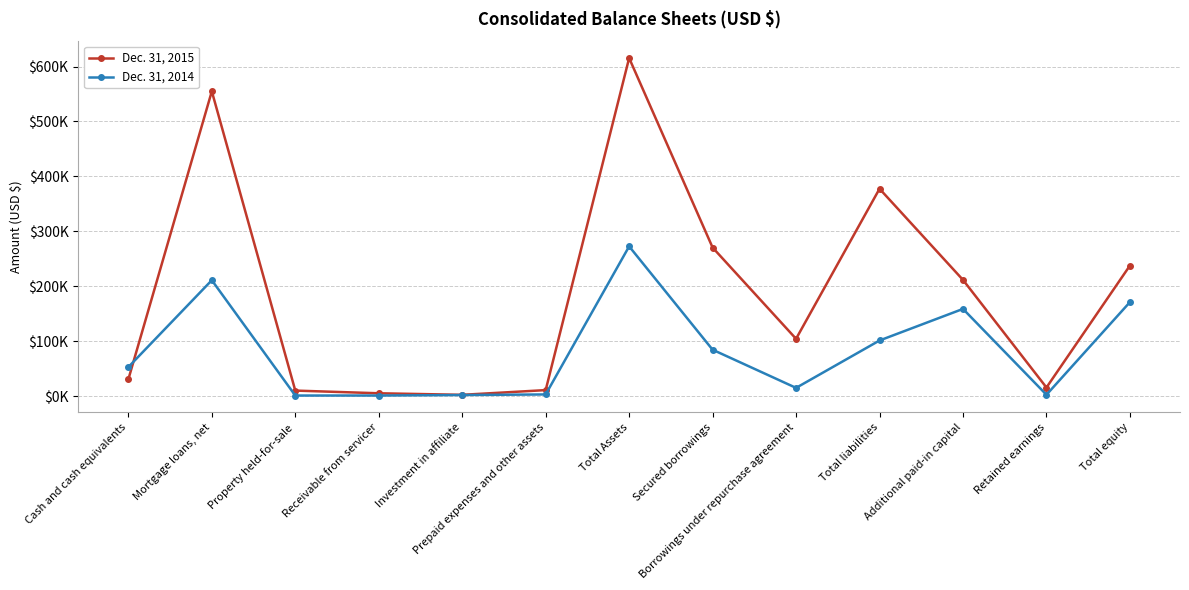

What is the label of the 1st point from the right?

Total equity